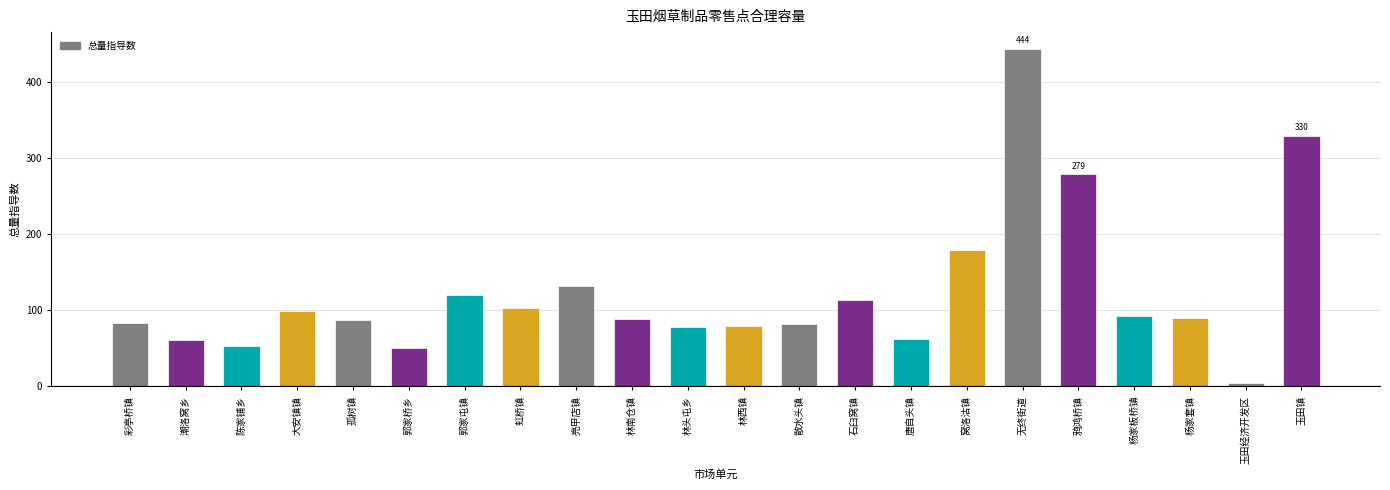

What is the change in value from 郭家屯镇 to 林头屯乡?

-42